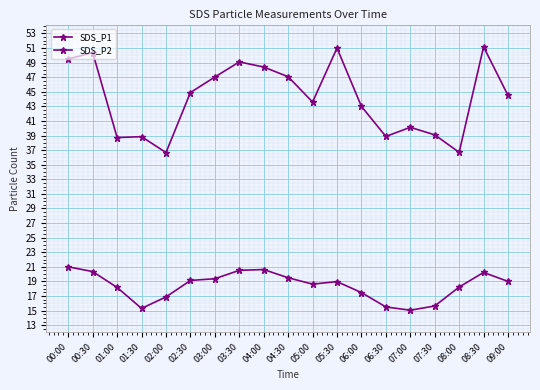

The value of SDS_P2 at 08:30 is 20.2. True or false?

True